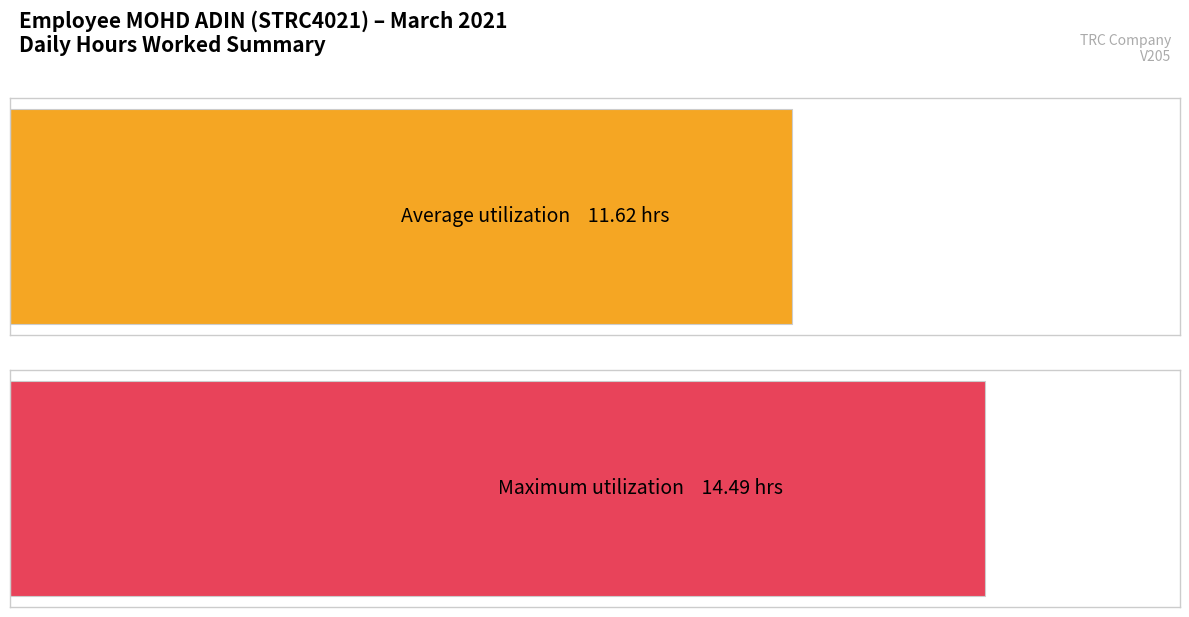

Does the chart contain stacked bars?

No